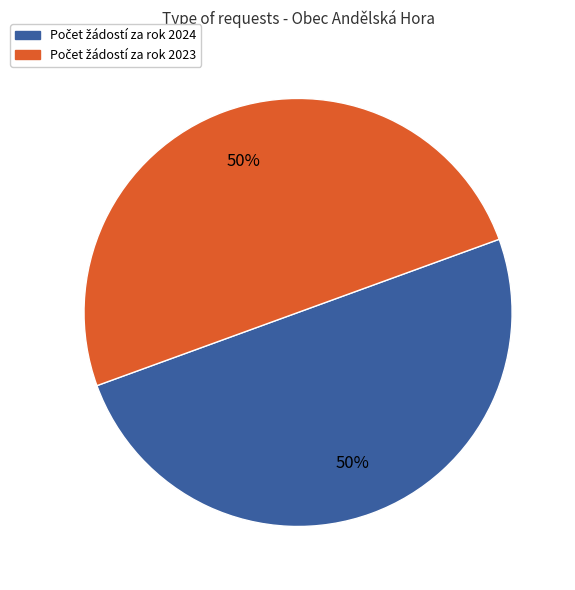

To the nearest percent, what is the average slice percentage?

50%